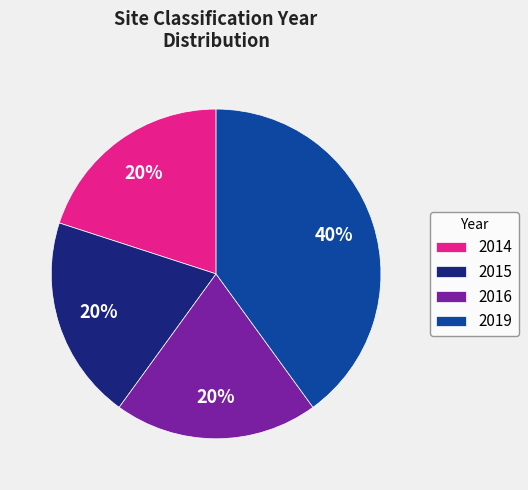

Approximately how many times larger is the value at 2014 compared to 2019?

0.5